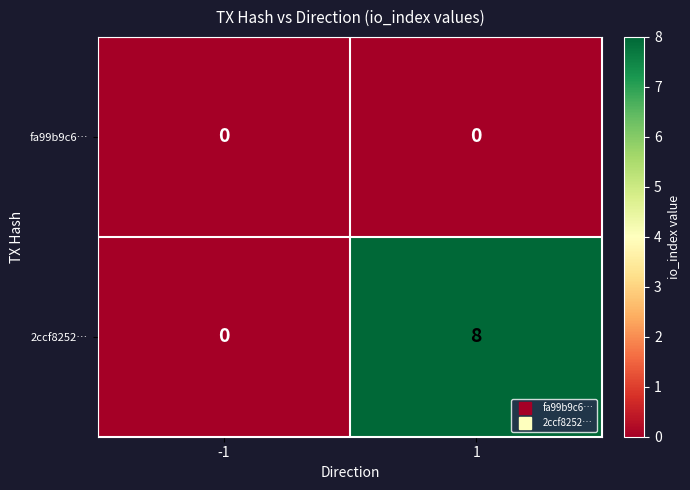

At which category does the chart reach its peak across all series?

1